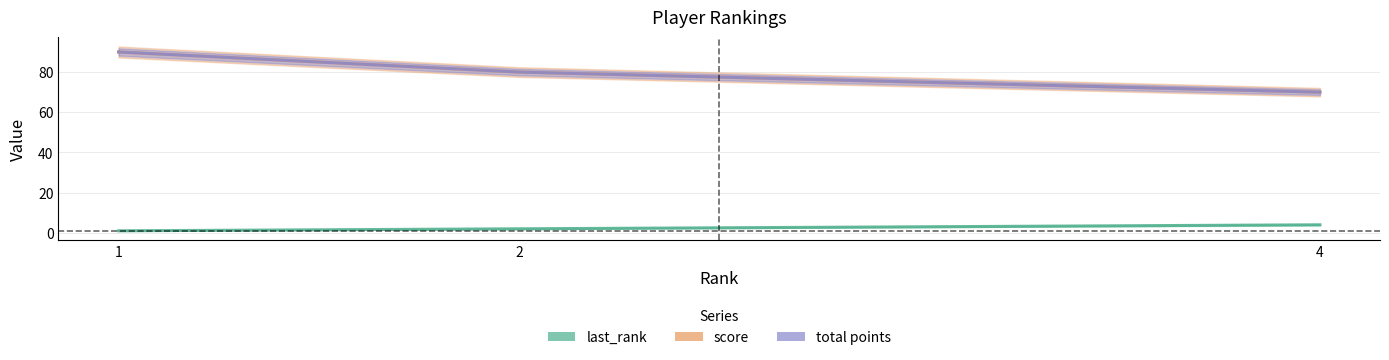

True or false: score and last_rank cross at least once.

False